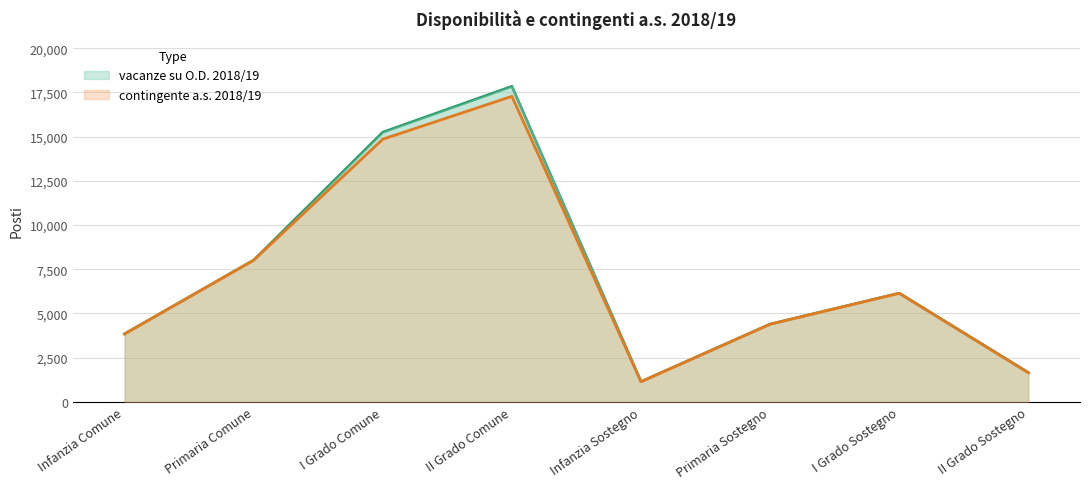

What is the maximum value shown in the chart?

17844